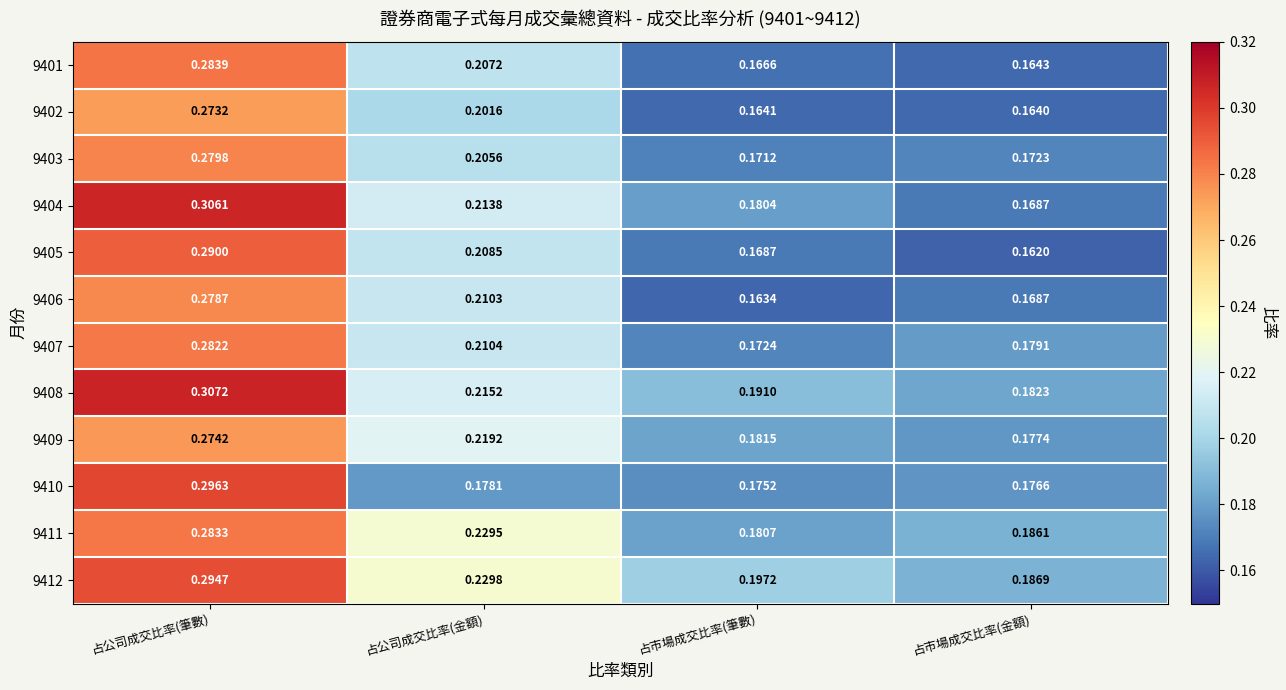

List the labels in order of 9401 value, largest first.

占公司成交比率(筆數), 占公司成交比率(金額), 占市場成交比率(筆數), 占市場成交比率(金額)